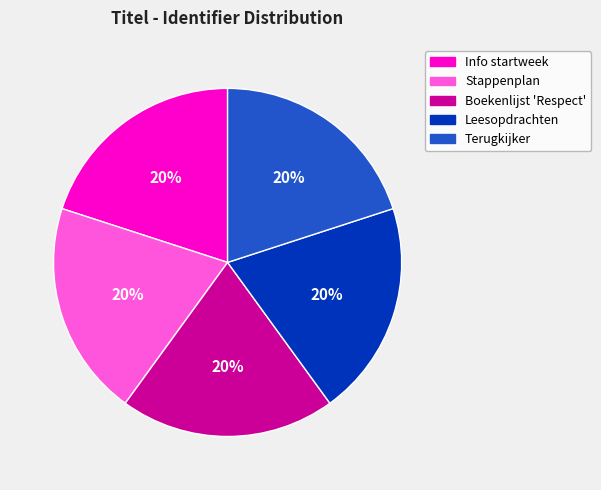

To the nearest percent, what is the combined percentage of Info startweek and Leesopdrachten?

40%